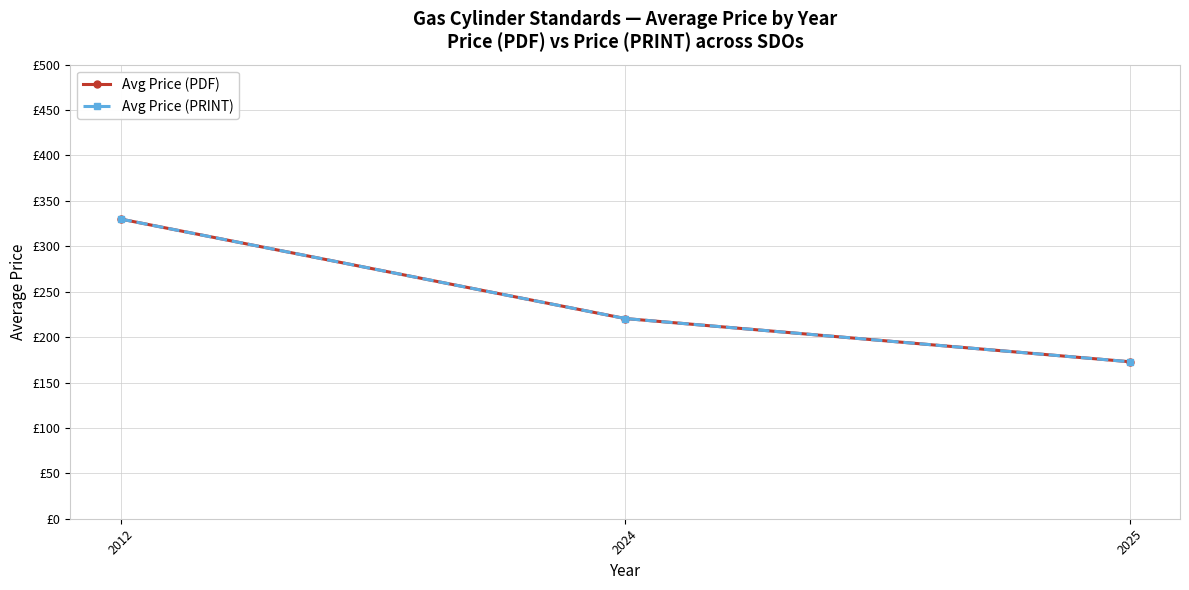

Read the Avg Price (PDF) value at 2025.

172.9